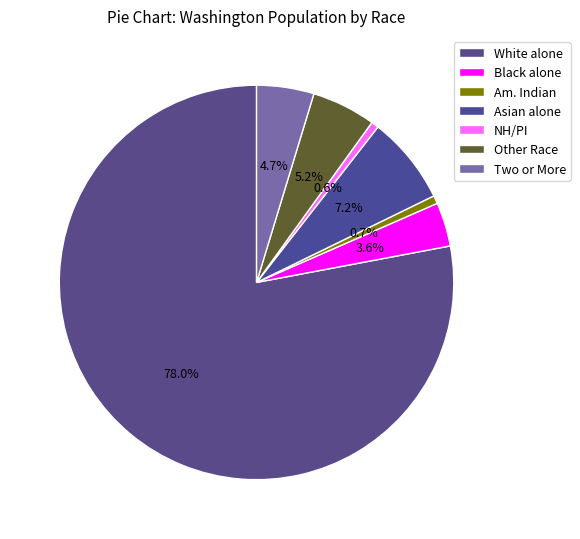

How many slices are in this pie chart?

7